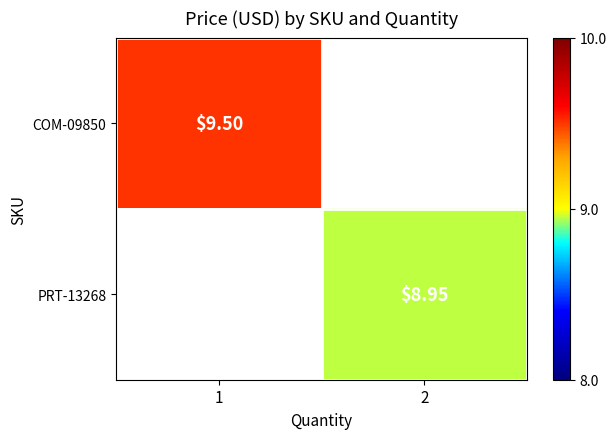

At how many categories does at least one series exceed 9?

1